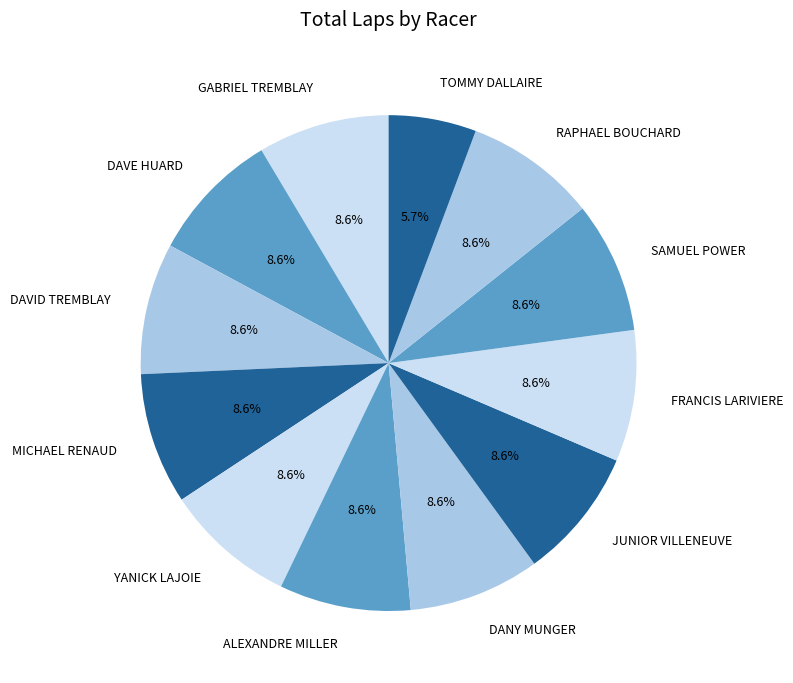

Is there a majority slice in this chart?

No